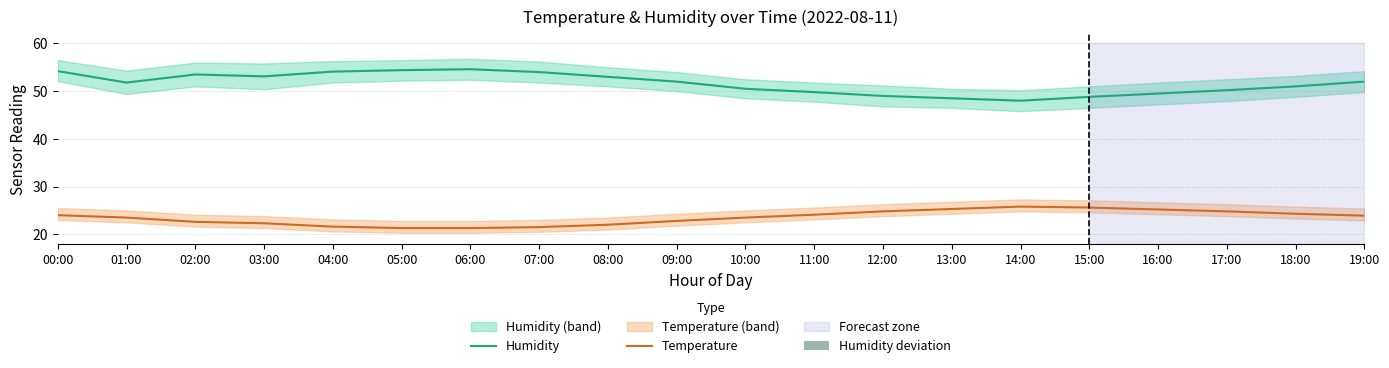

Rank the series by their maximum value, from highest to lowest.

Humidity, Temperature, Humidity deviation